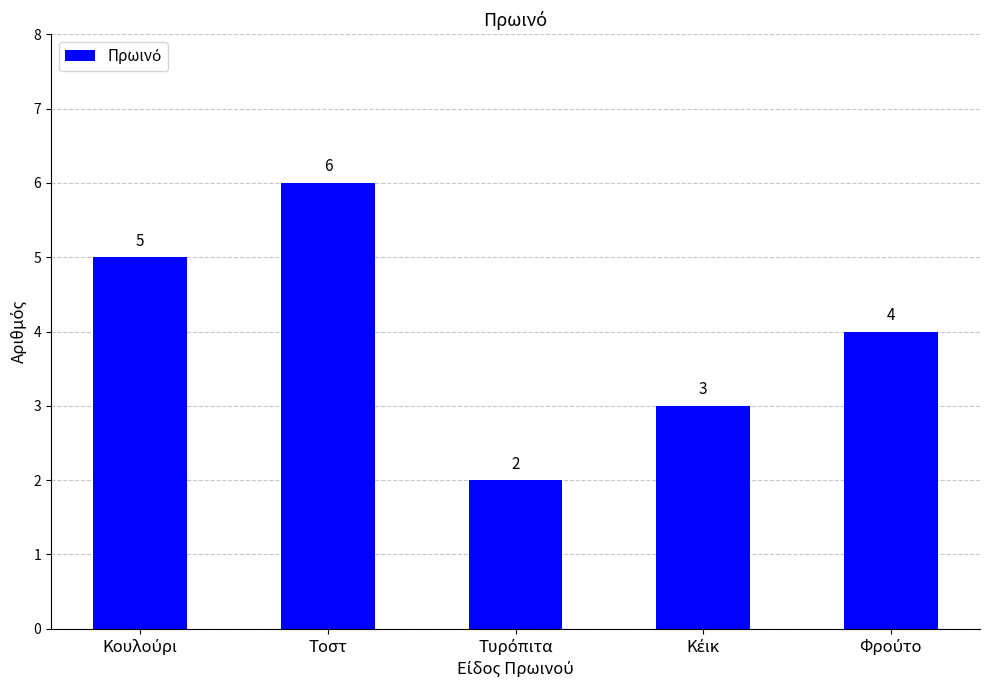

Is it true that the value at Τοστ is 6?

True